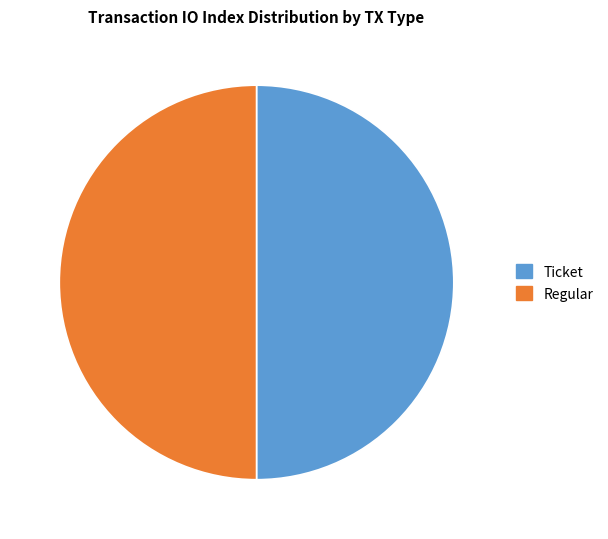

Is the sum of Ticket and Regular greater than half?

Yes